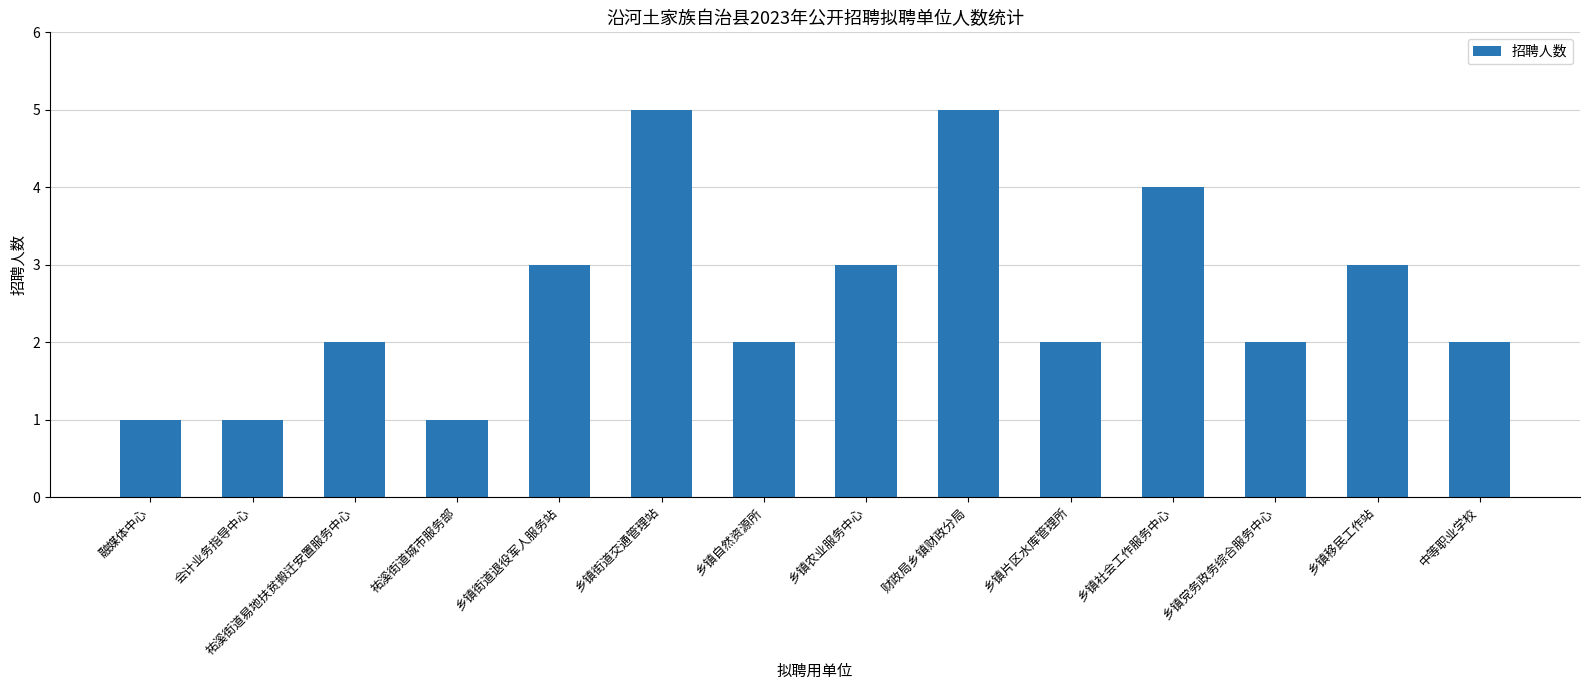

Count the values in the range 2 to 3.

8